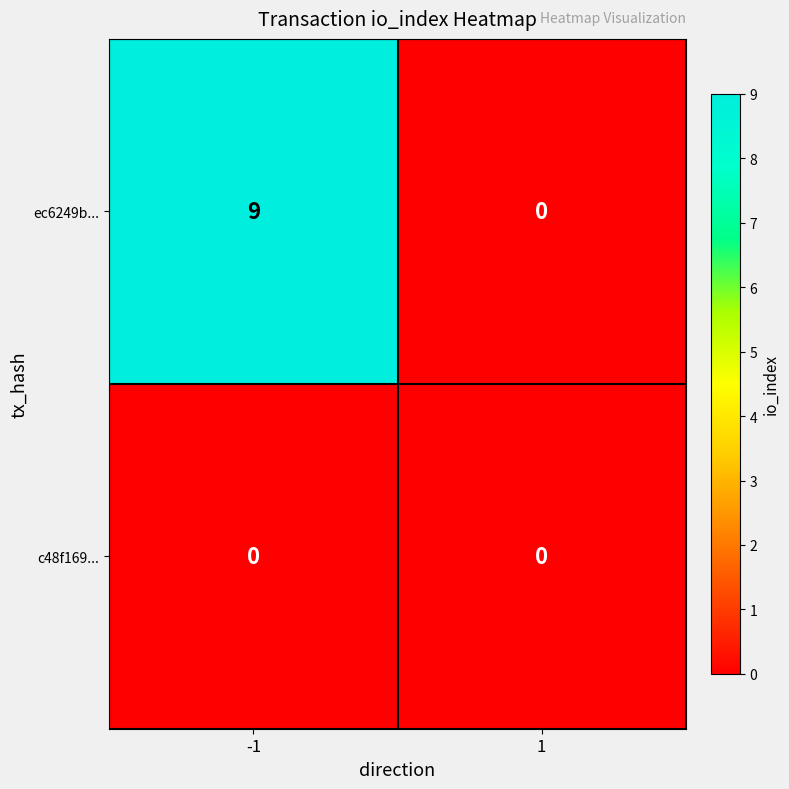

The value of ec6249b... at 1 is 4. True or false?

False